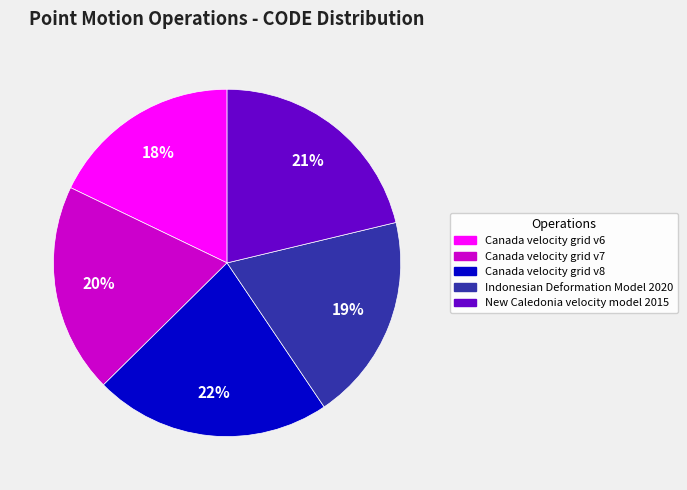

True or false: Indonesian Deformation Model 2020 accounts for 12% of the total.

False